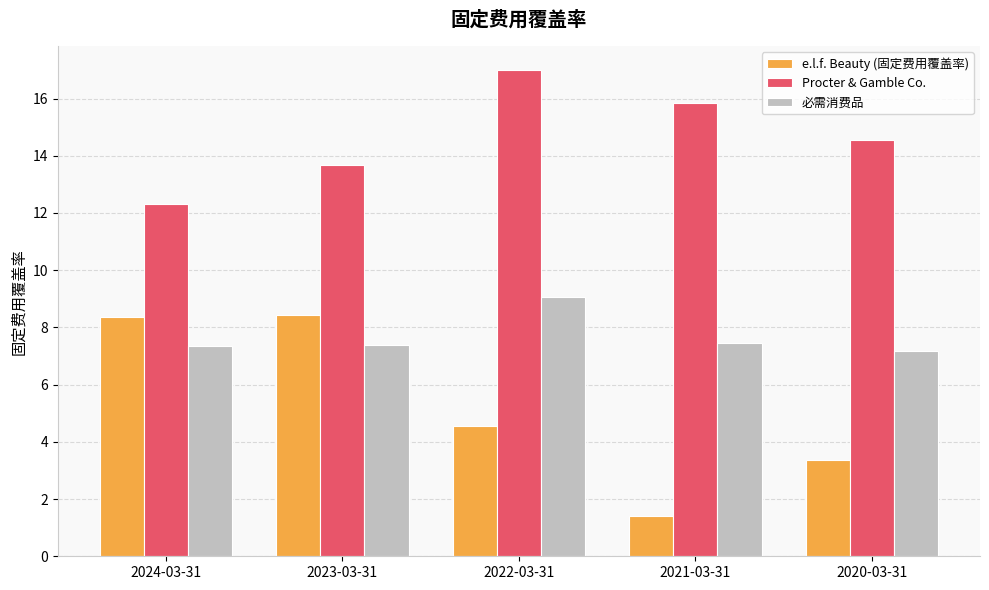

List the labels in order of Procter & Gamble Co. value, largest first.

2022-03-31, 2021-03-31, 2020-03-31, 2023-03-31, 2024-03-31